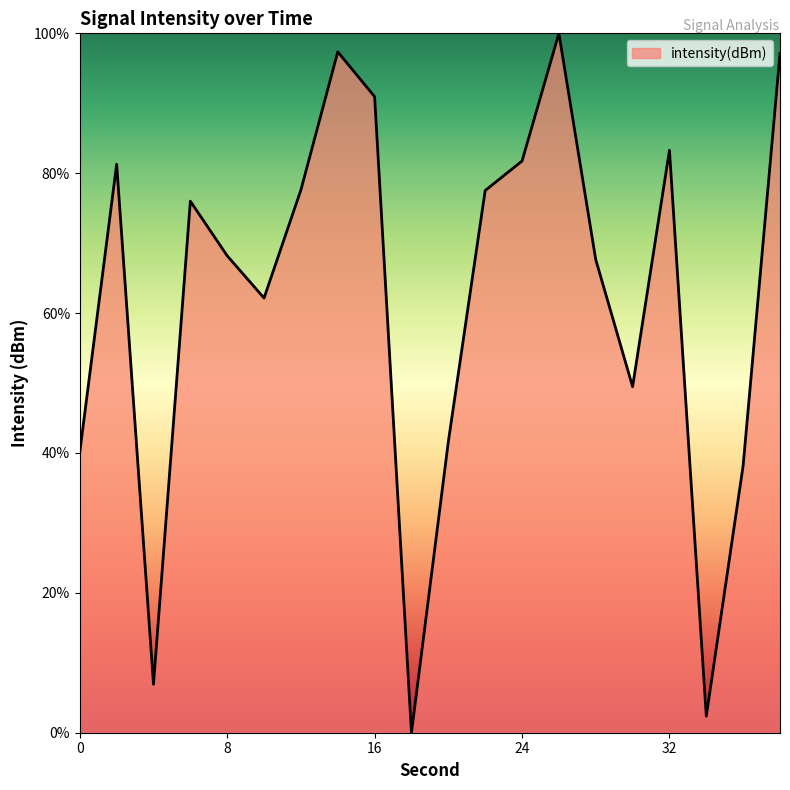

What is the difference between the maximum and minimum values?

100.0